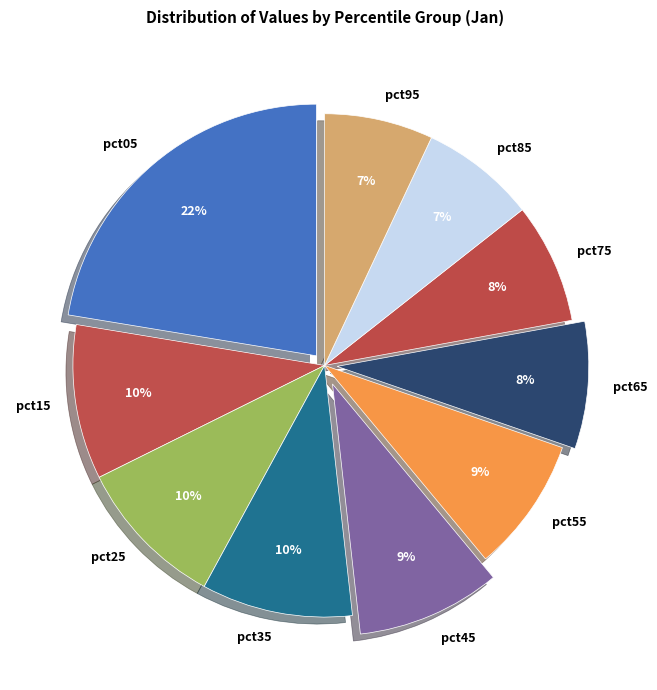

Is pct35 the majority of the pie?

No